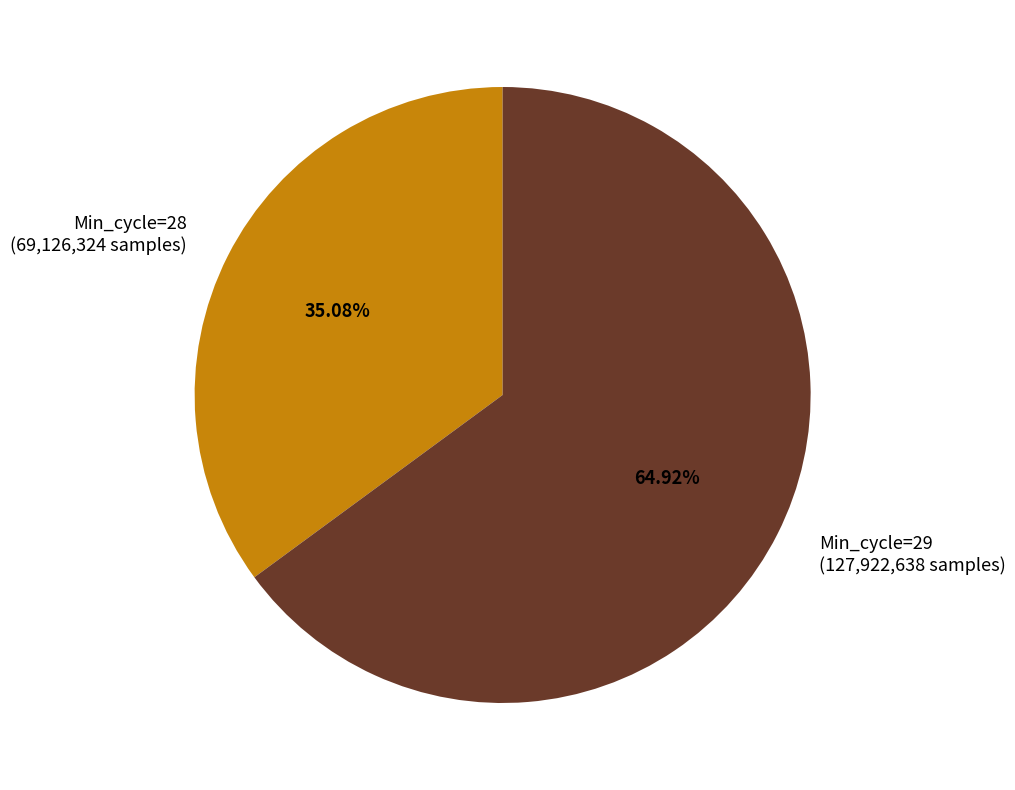

Rank the categories by value from highest to lowest.

Min_cycle=29 (127,922,638 samples), Min_cycle=28 (69,126,324 samples)